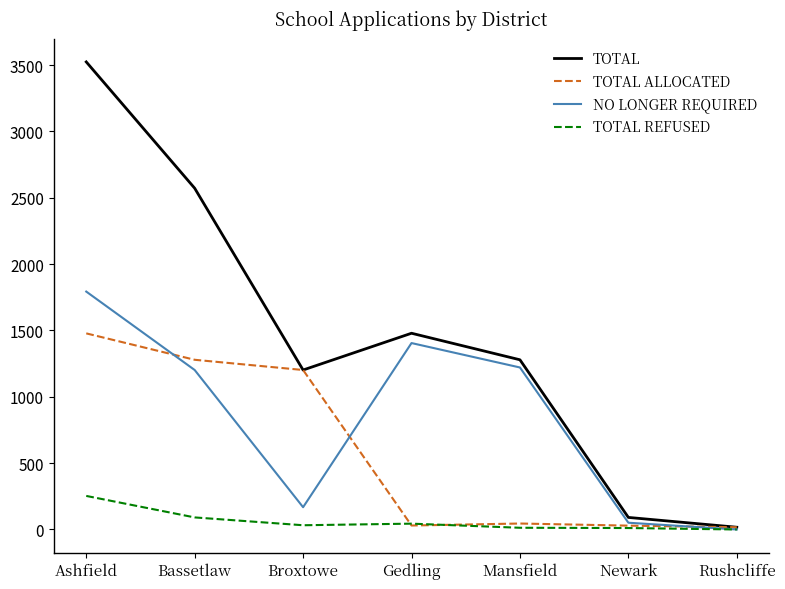

Between Newark and Rushcliffe, which series saw the biggest shift?

TOTAL